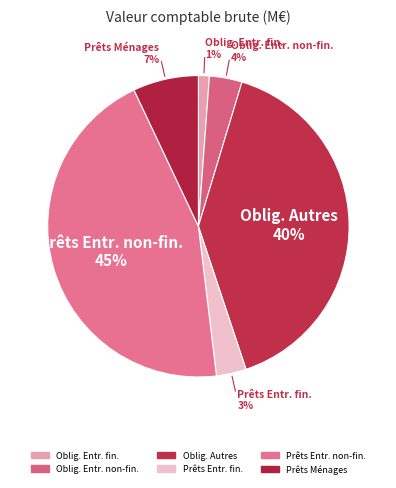

How many slices are in this pie chart?

6